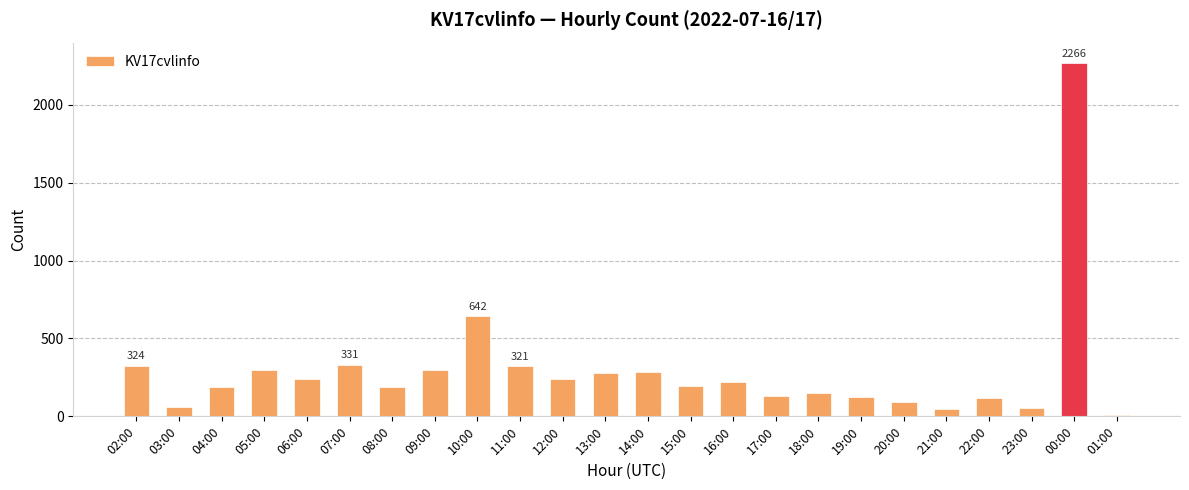

Which label corresponds to the largest value in the chart?

00:00